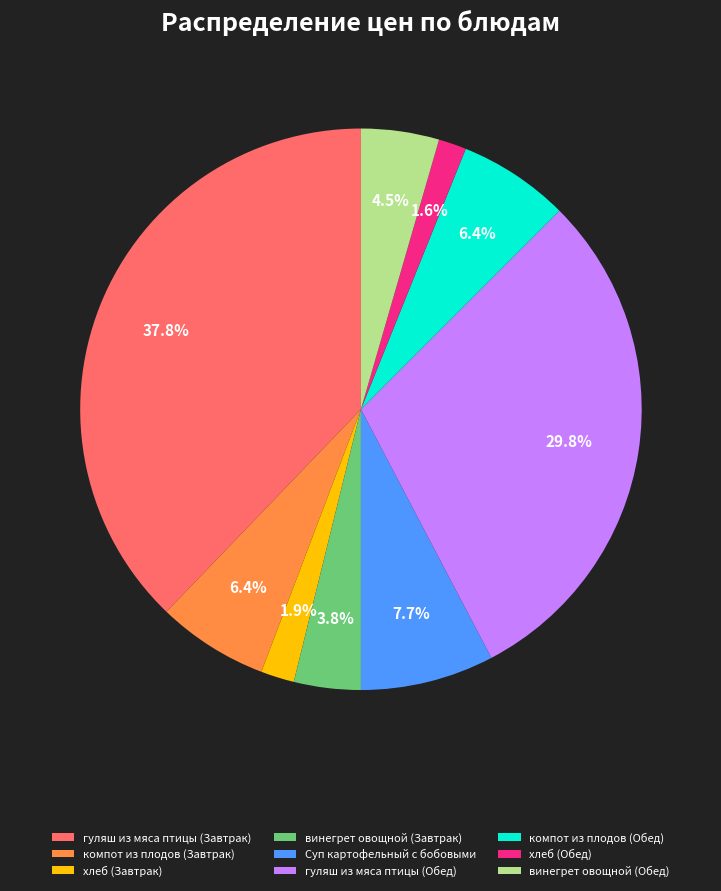

Which has a higher value, Суп картофельный с бобовыми or винегрет овощной (Обед)?

Суп картофельный с бобовыми